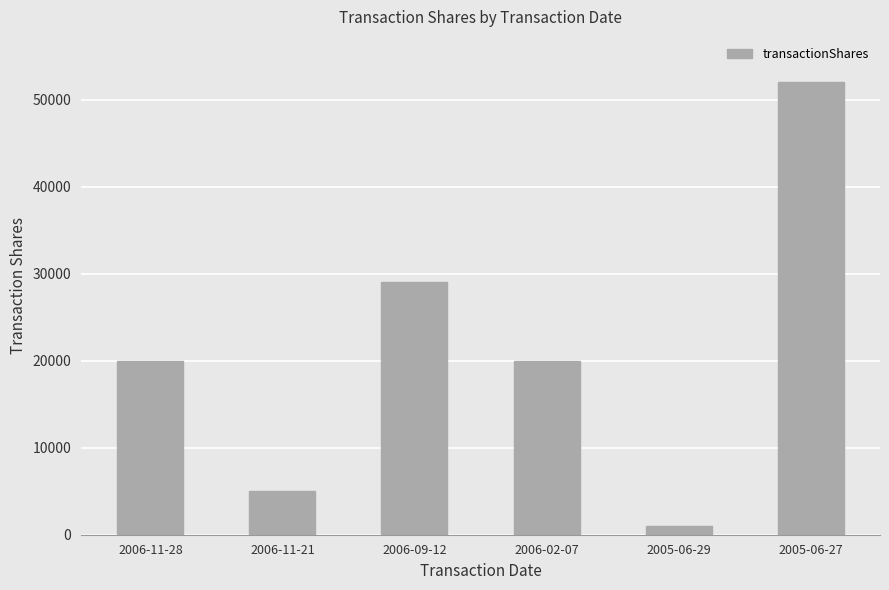

What is the value of the 3rd bar from the left?

29042